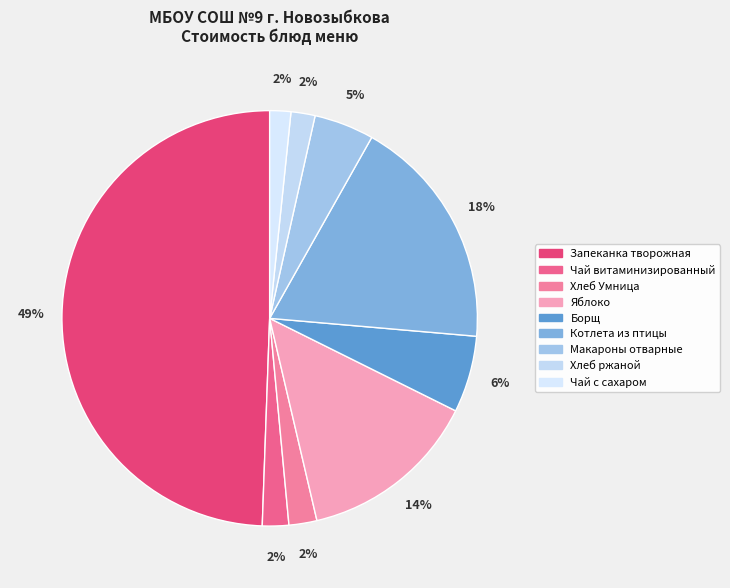

How many slices are in this pie chart?

9